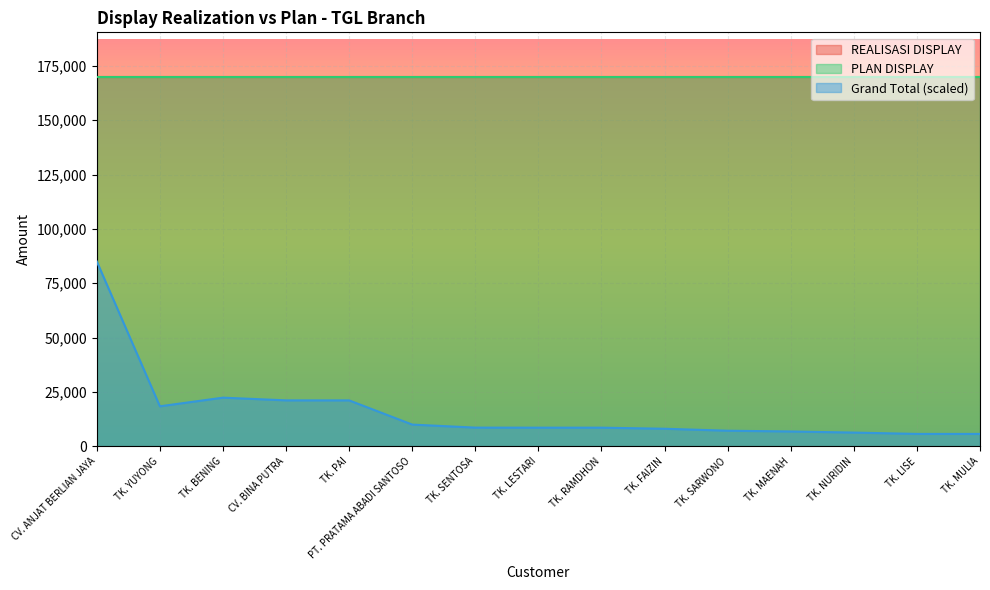

Is it true that Grand Total equals 159.5 at PT. PRATAMA ABADI SANTOSO?

False